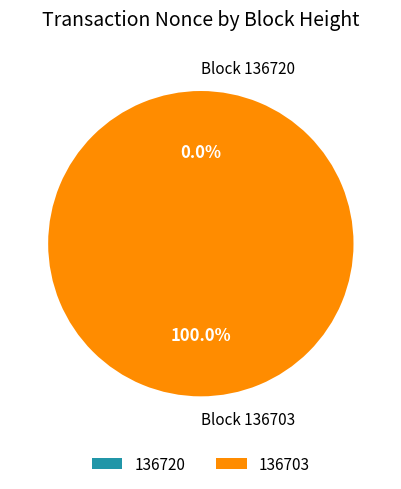

Combined, do 136720 and 136703 account for over 50%?

Yes